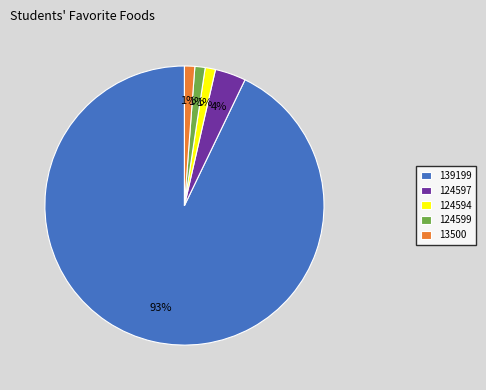

Is it true that 124594 is 1% of the pie?

True